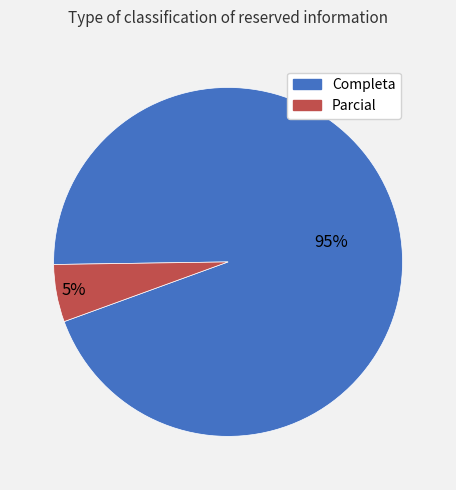

Does Completa represent more than half of the total?

Yes